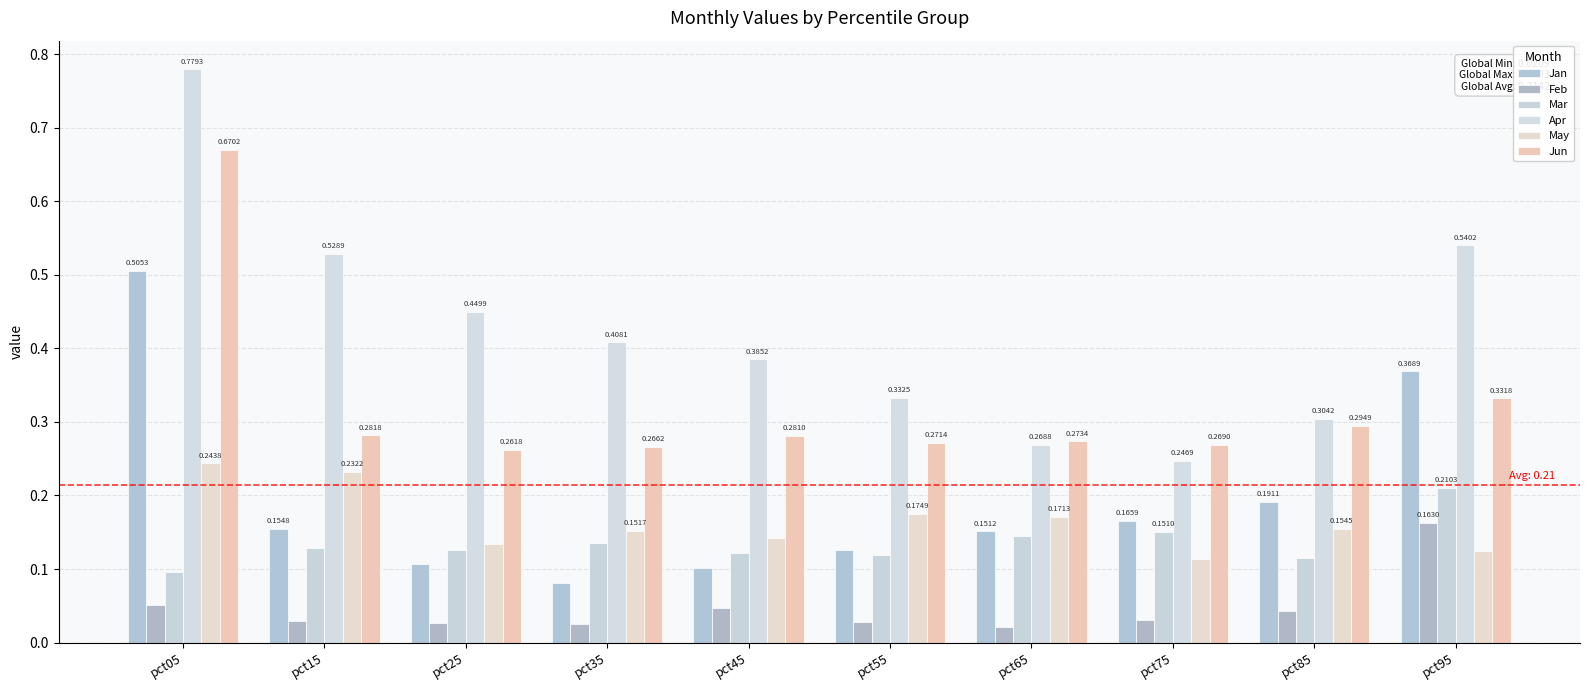

Reading left to right, what are all the values shown in this chart?

Jan: 0.5	0.2	0.1	0.1	0.1	0.1	0.2	0.2	0.2	0.4
Feb: 0.1	0.0	0.0	0.0	0.0	0.0	0.0	0.0	0.0	0.2
Mar: 0.1	0.1	0.1	0.1	0.1	0.1	0.1	0.2	0.1	0.2
Apr: 0.8	0.5	0.4	0.4	0.4	0.3	0.3	0.2	0.3	0.5
May: 0.2	0.2	0.1	0.2	0.1	0.2	0.2	0.1	0.2	0.1
Jun: 0.7	0.3	0.3	0.3	0.3	0.3	0.3	0.3	0.3	0.3